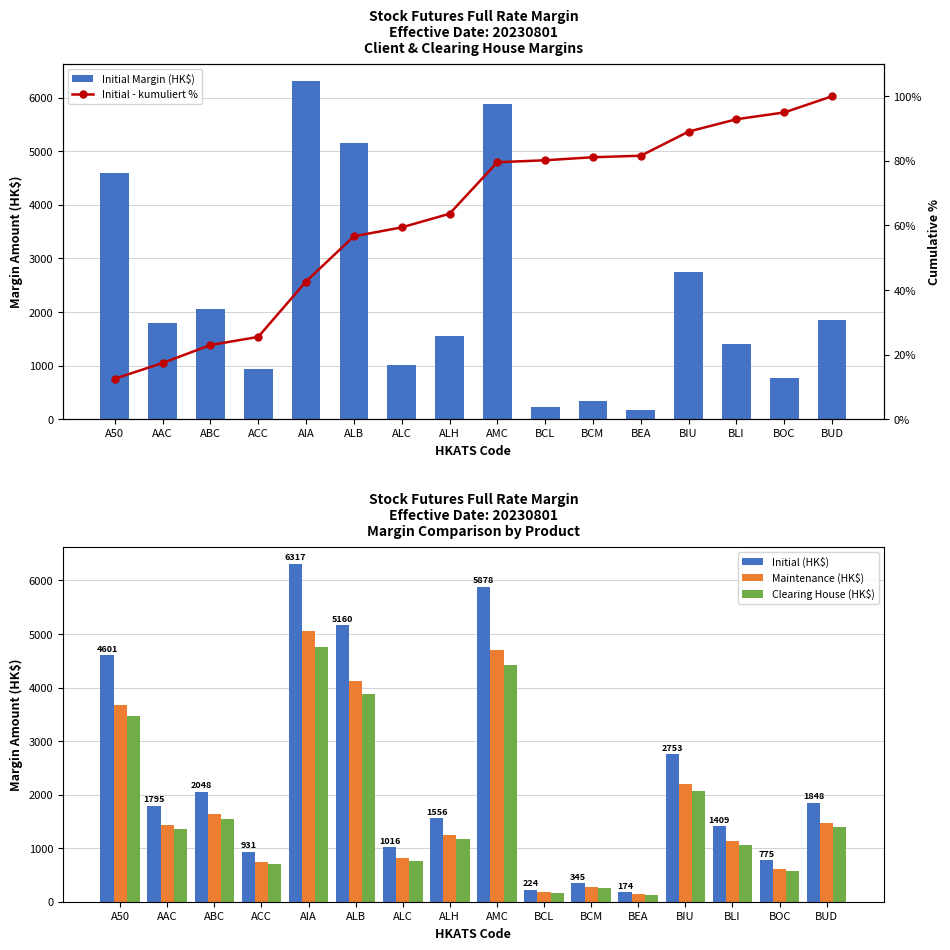

What is the average value of the Initial (HK$) series?

2302